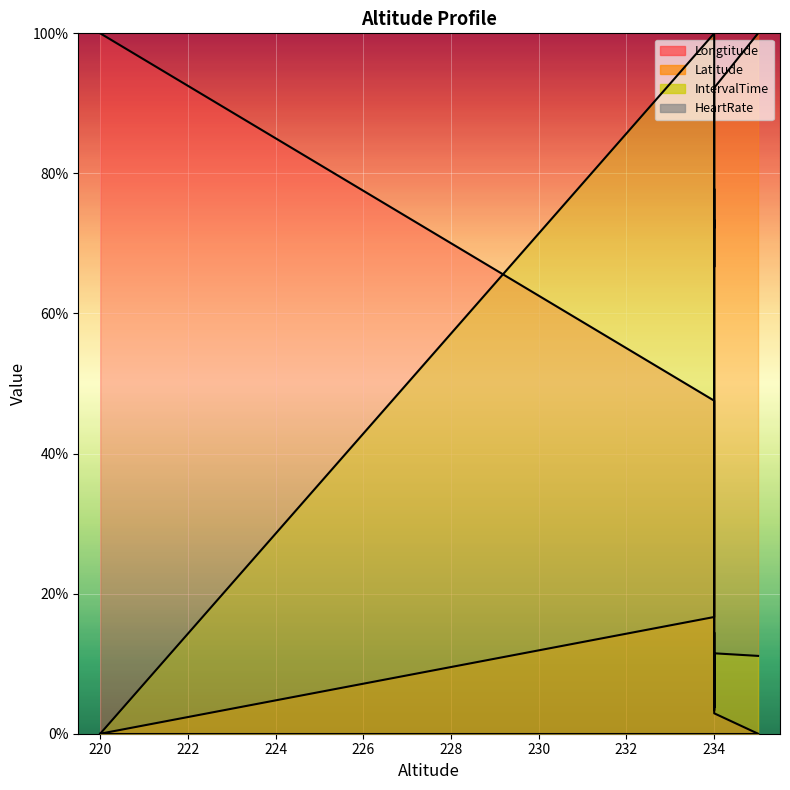

What is the spread (max minus min) of values at 234?

83.3